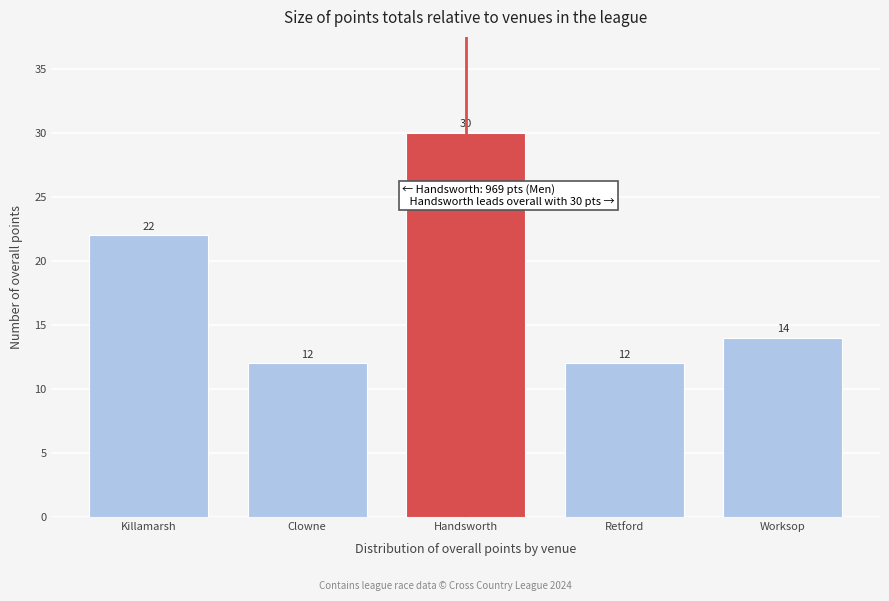

Reading right to left, what are all the values shown in this chart?

14	12	30	12	22